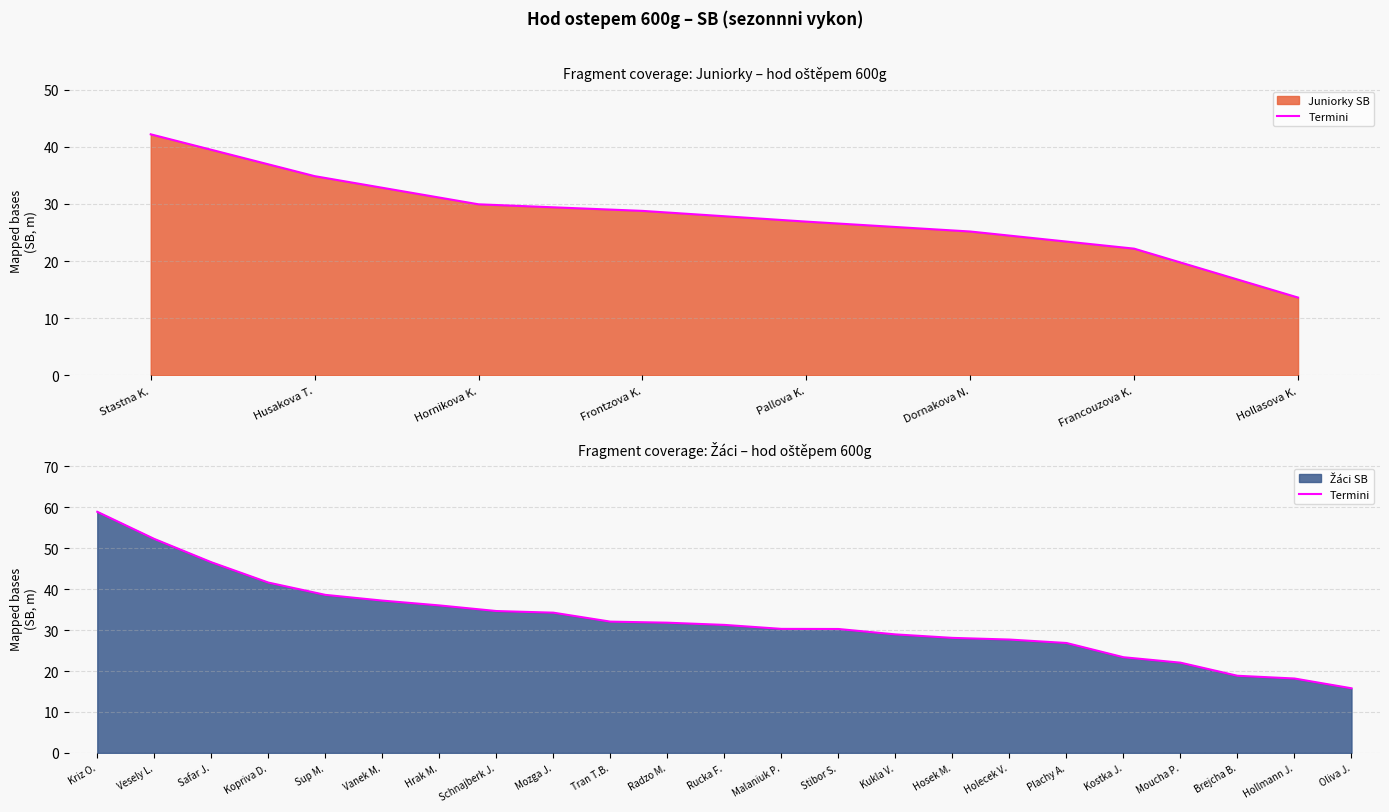

What is the difference between the maximum and second lowest values?

40.7